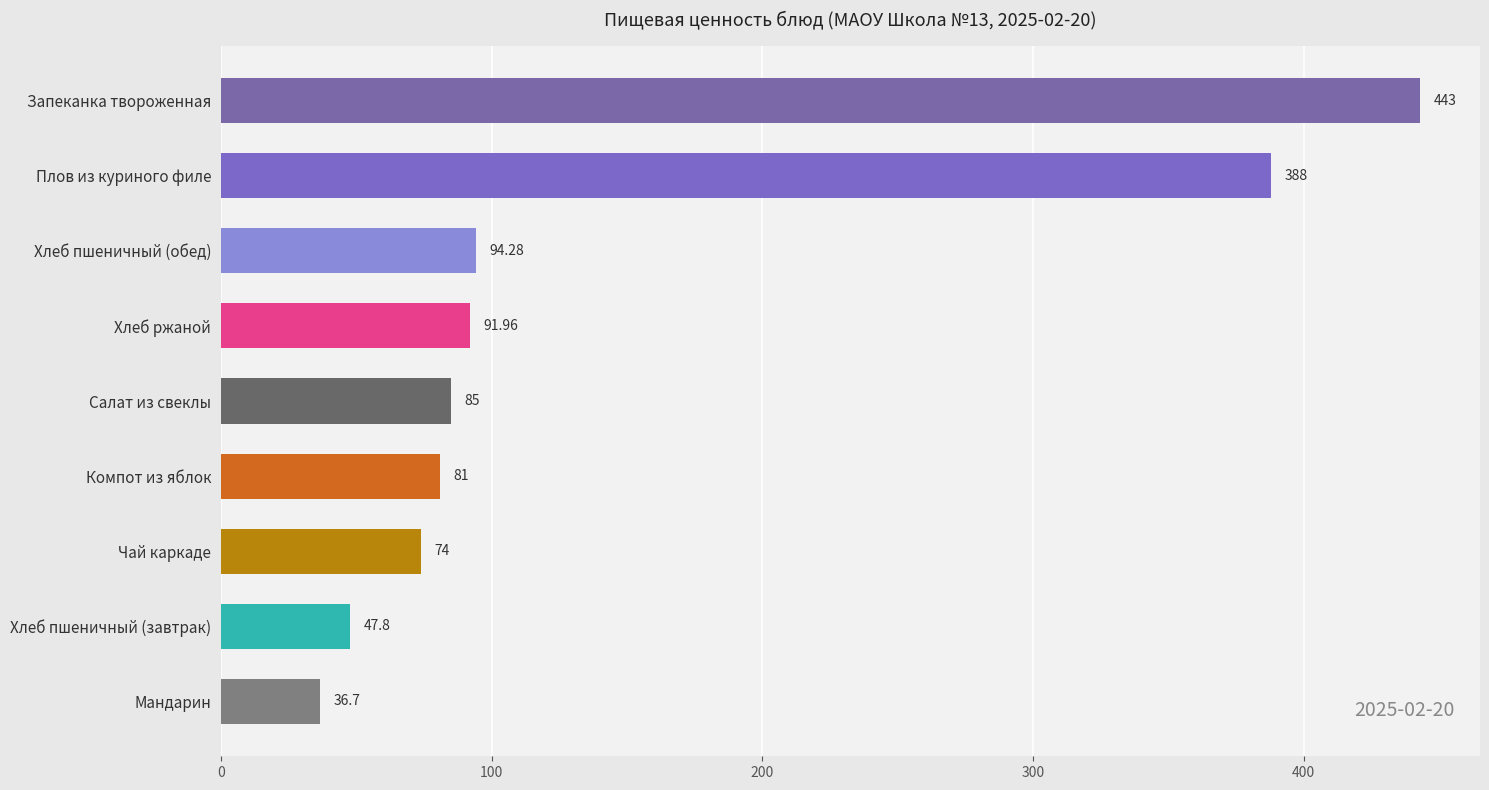

Which category has the lowest value across all series?

Мандарин